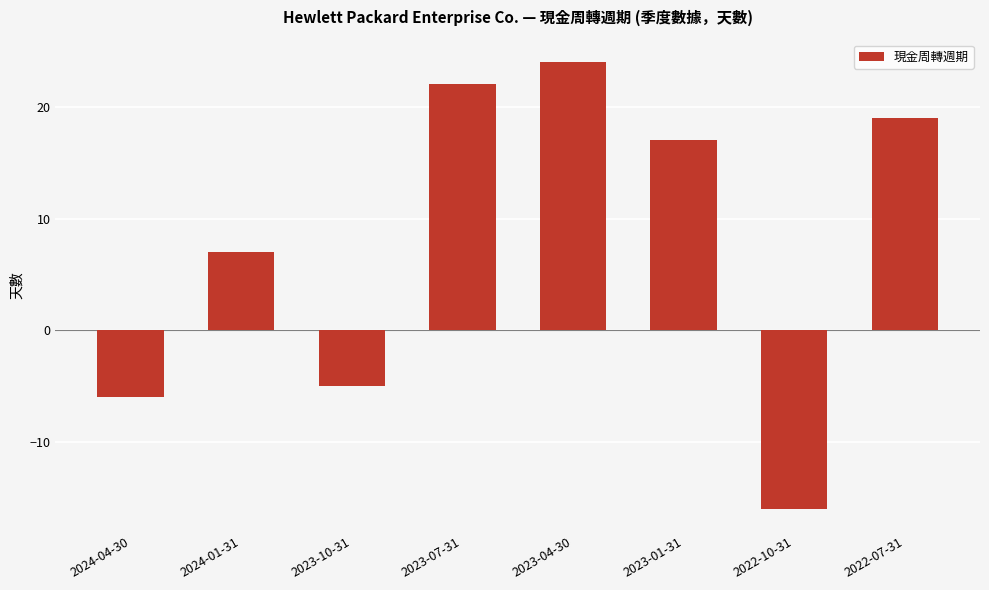

Which label corresponds to the largest value in the chart?

2023-04-30